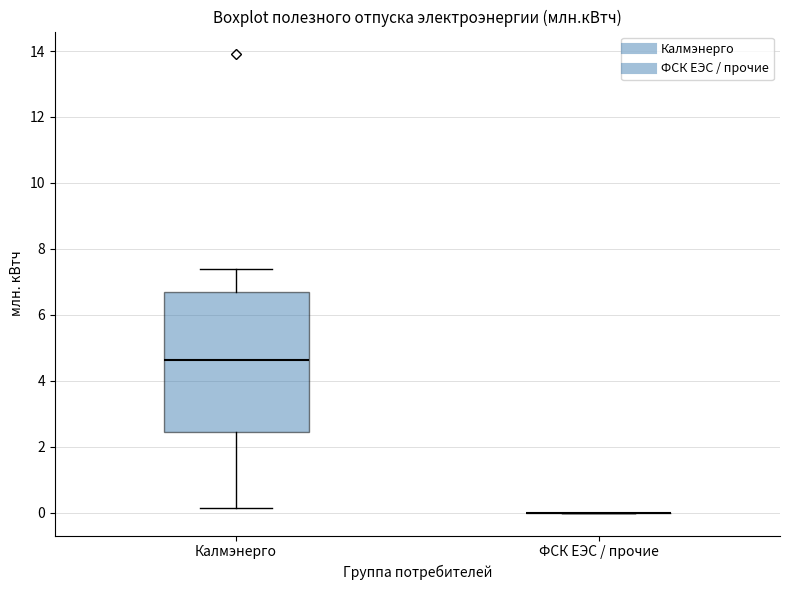

Reading left to right, read every box against the y-axis: the position of its median line, the range the box covers, and the ends of its whiskers. The values are not printed on the chart, so give them approximately, as read against the axis.

Калмэнерго: median 4.6, box 2.4 to 6.6, whiskers 0.2 to 7.4
ФСК ЕЭС / прочие: box collapsed to a line at 0.0, whiskers 0.0 to 0.0